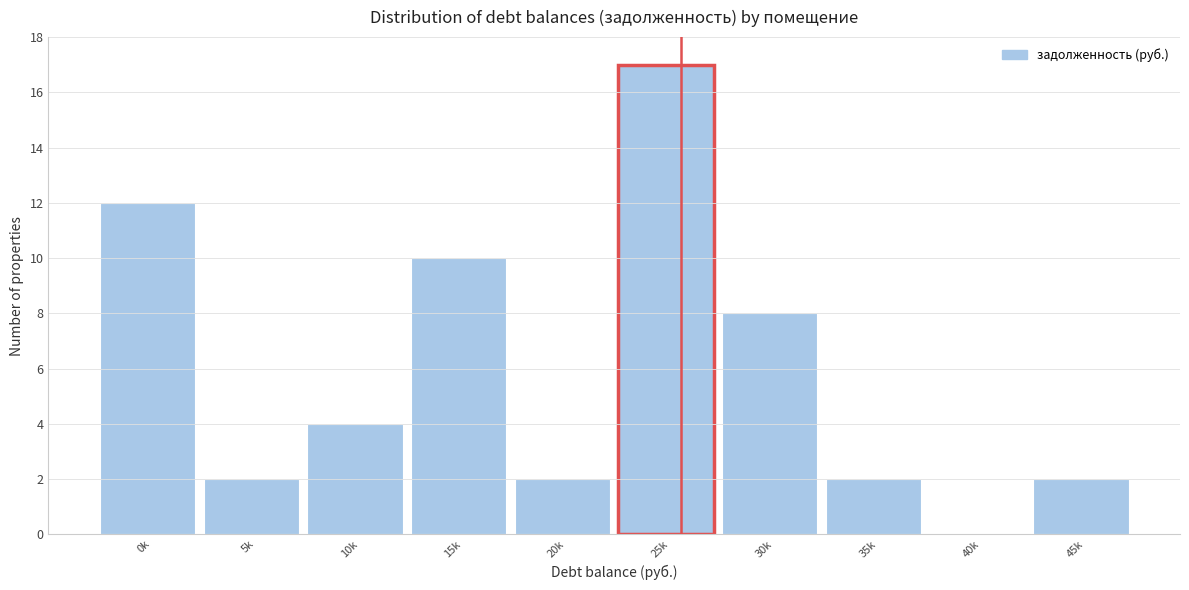

Reading left to right, extract all data points from this chart.

0k=12	5k=2	10k=4	15k=10	20k=2	25k=17	30k=8	35k=2	40k=0	45k=2